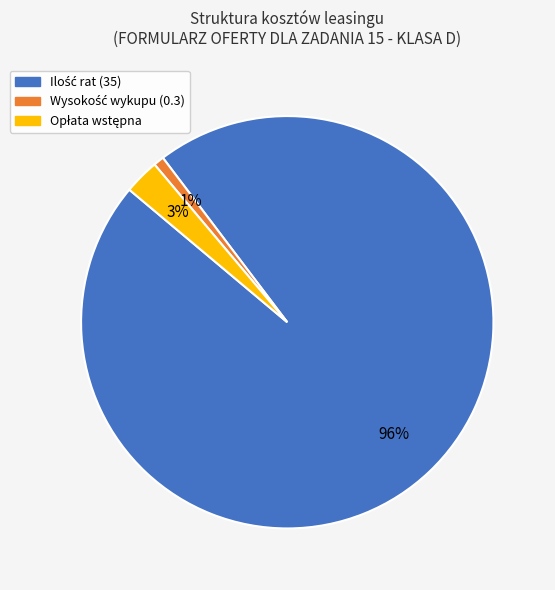

Does any single category account for the majority?

Yes